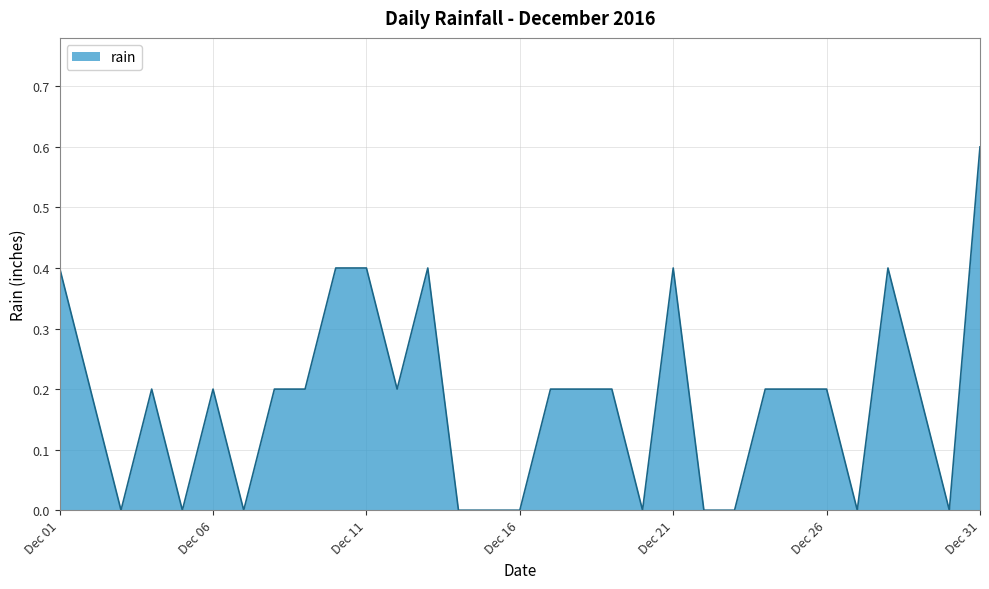

What is the maximum value shown in the chart?

0.6